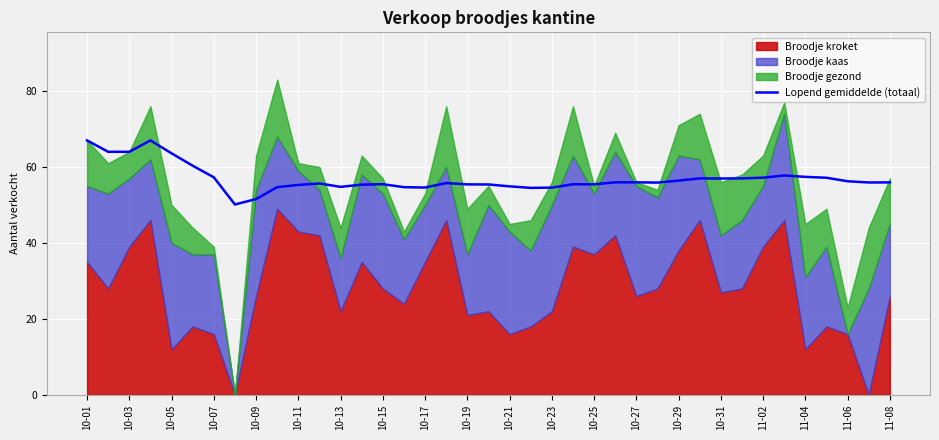

What is the maximum value for Lopend gemiddelde (totaal)?

67.0